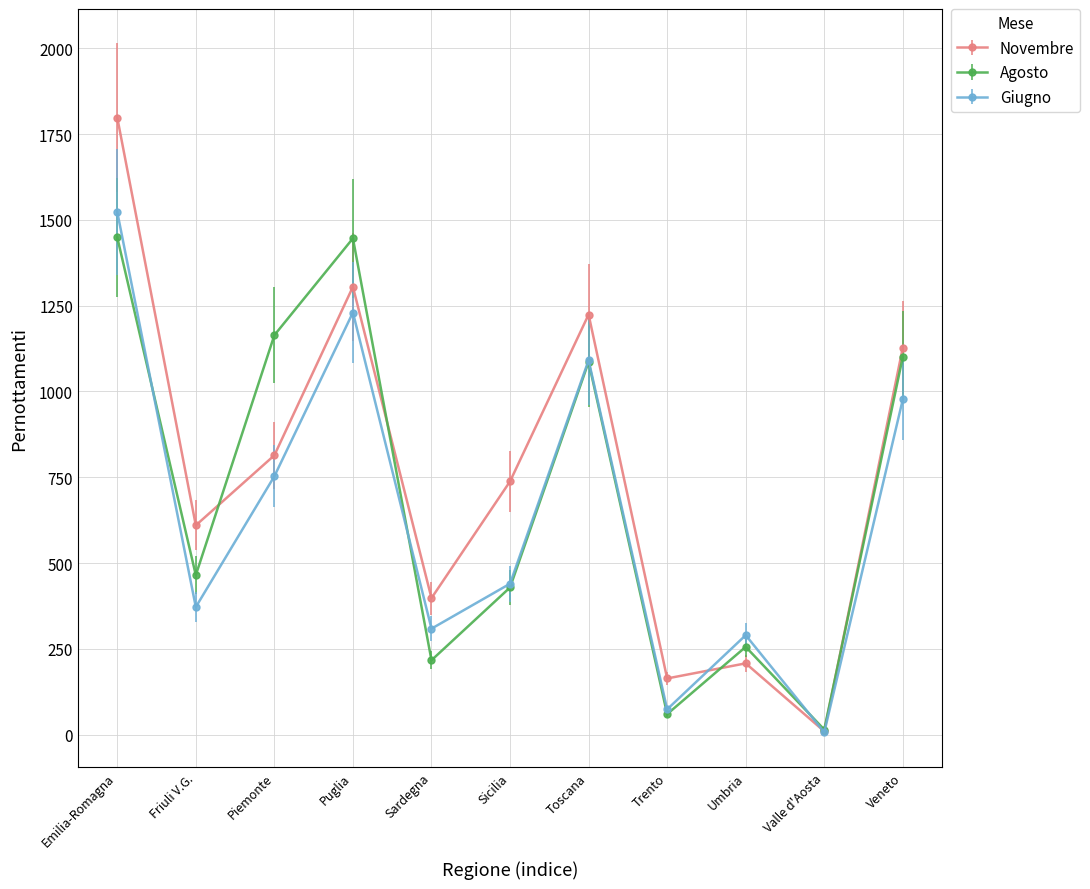

Which category has the lowest value in the Agosto series?

Valle d'Aosta